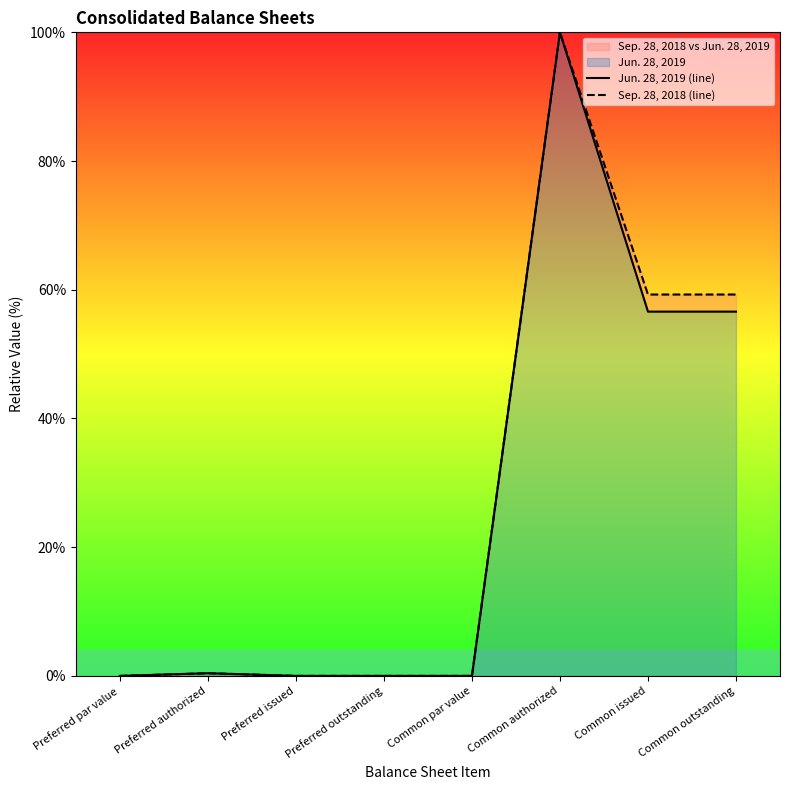

True or false: Sep. 28, 2018 (line) and Jun. 28, 2019 (line) cross at least once.

False